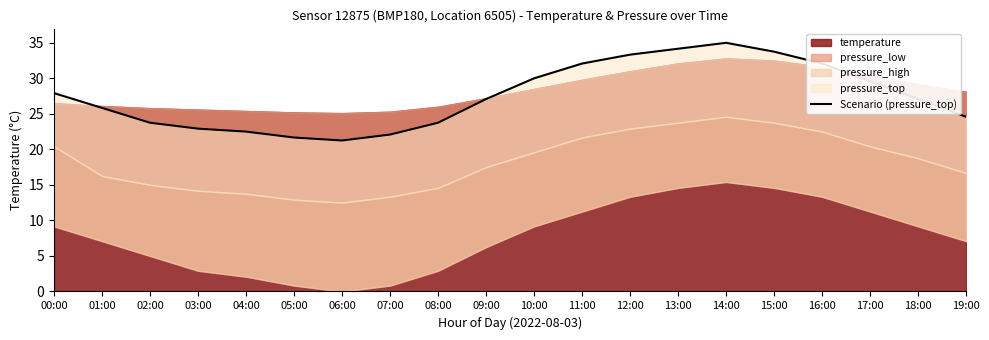

How many lines are shown in the chart?

1